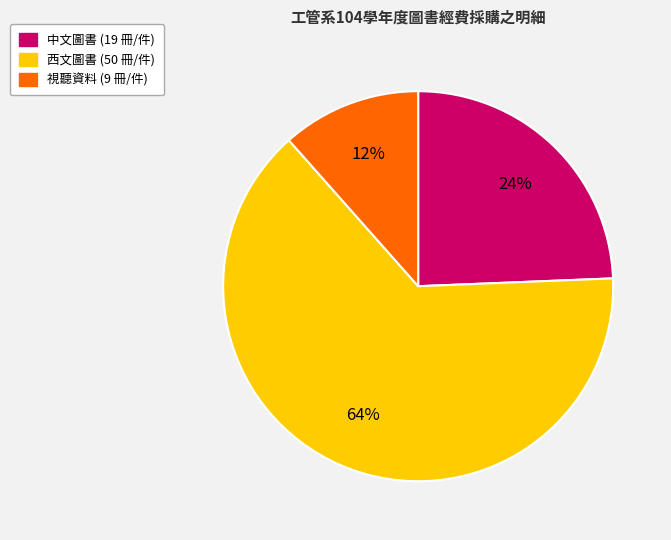

To the nearest percent, what is the combined percentage of 中文圖書 and 西文圖書?

88%